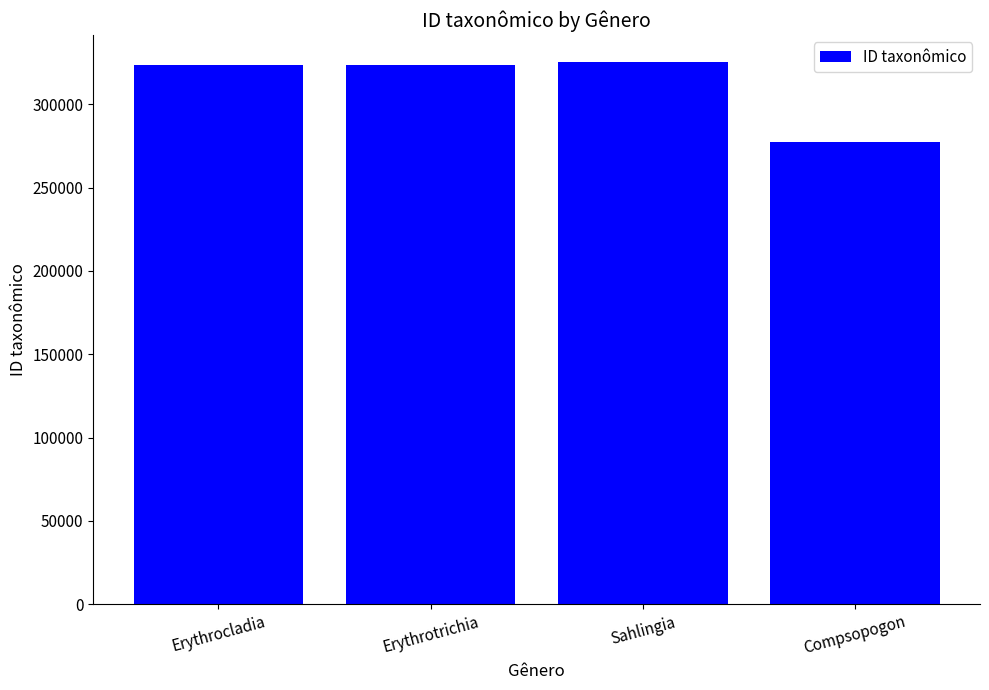

Which label corresponds to the smallest value in the chart?

Compsopogon